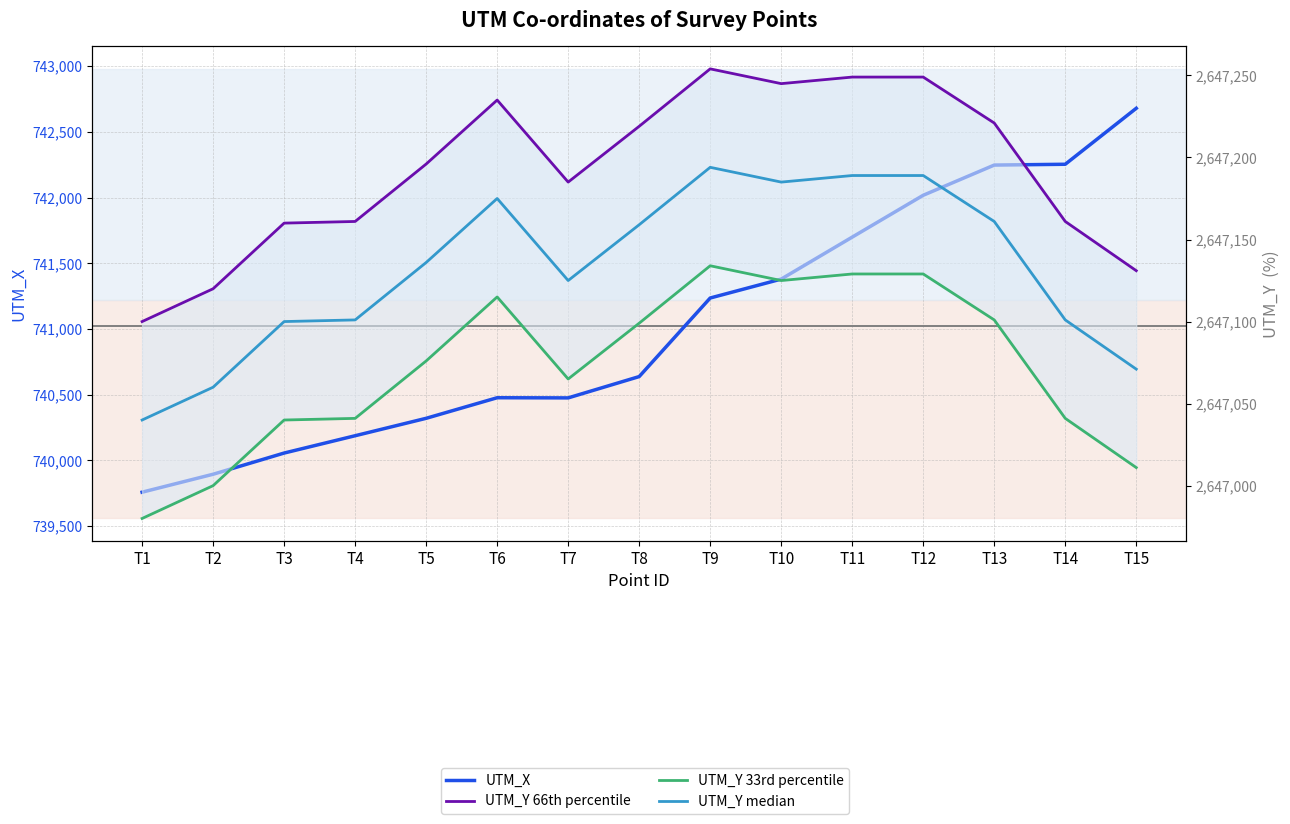

Which category has the lowest value in the UTM_Y median series?

T1